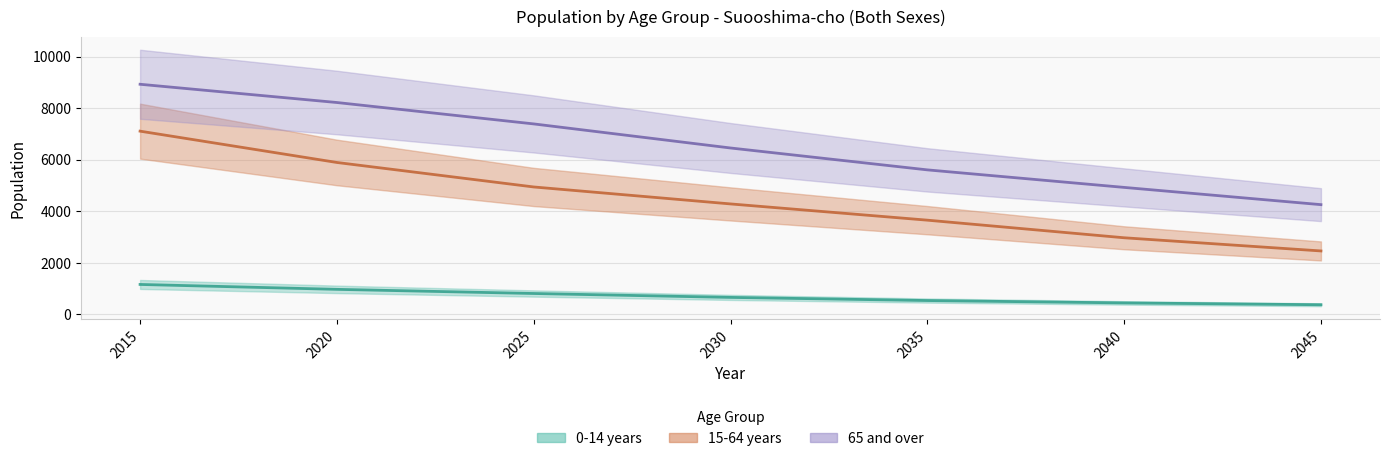

What are all the series names shown in the legend?

0-14 years, 15-64 years, 65 and over